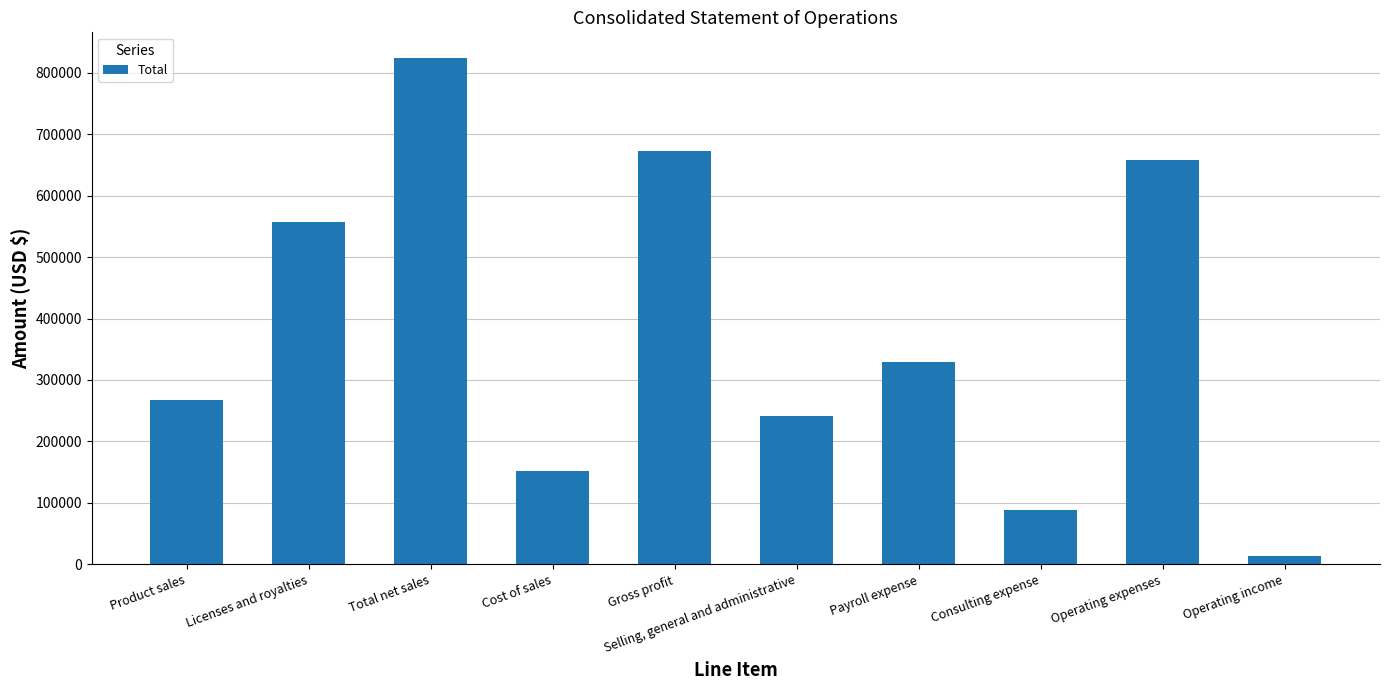

What is the label of the 1st bar from the right?

Operating income